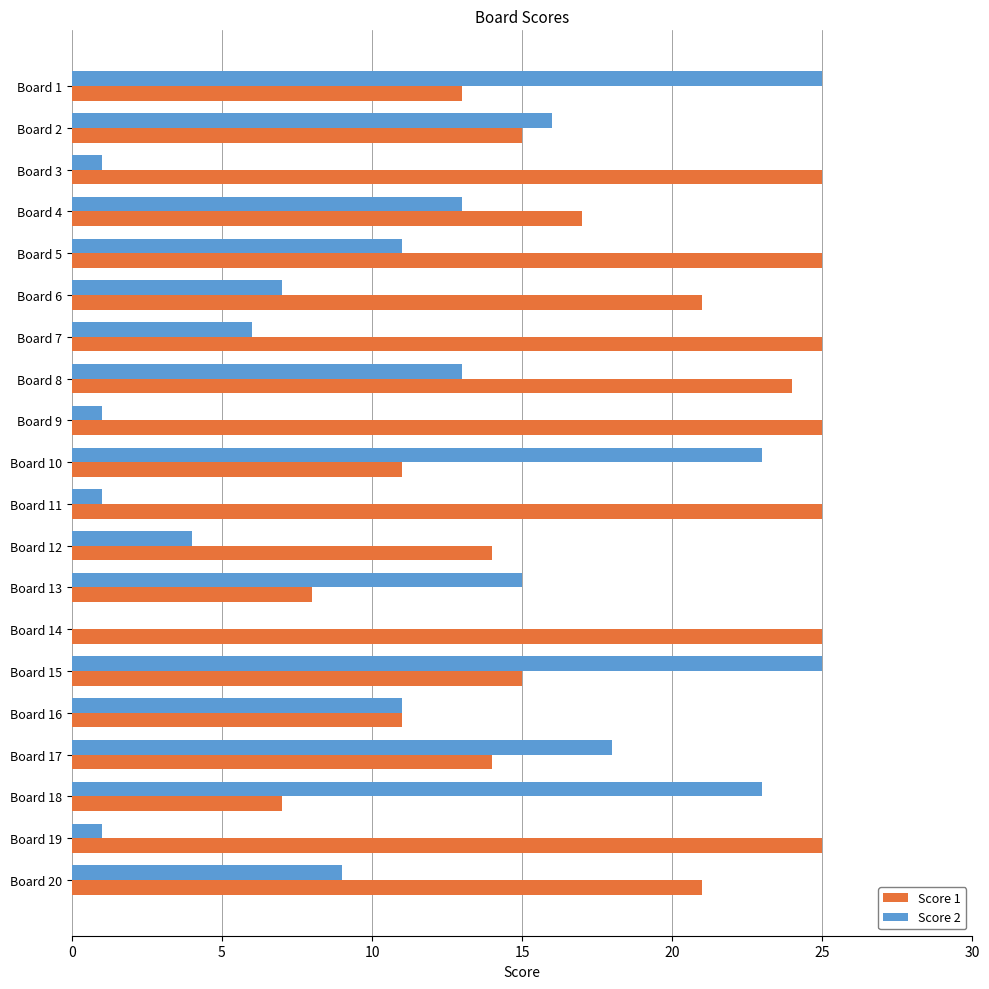

At which category is the sum across all series the highest?

Board 15